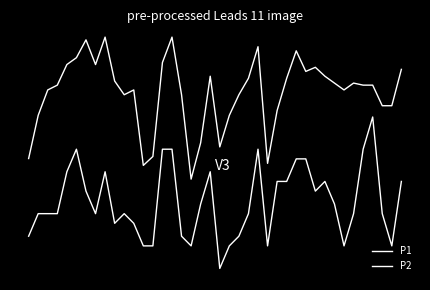

True or false: P2 has more than 0 points higher than both neighbors.

True